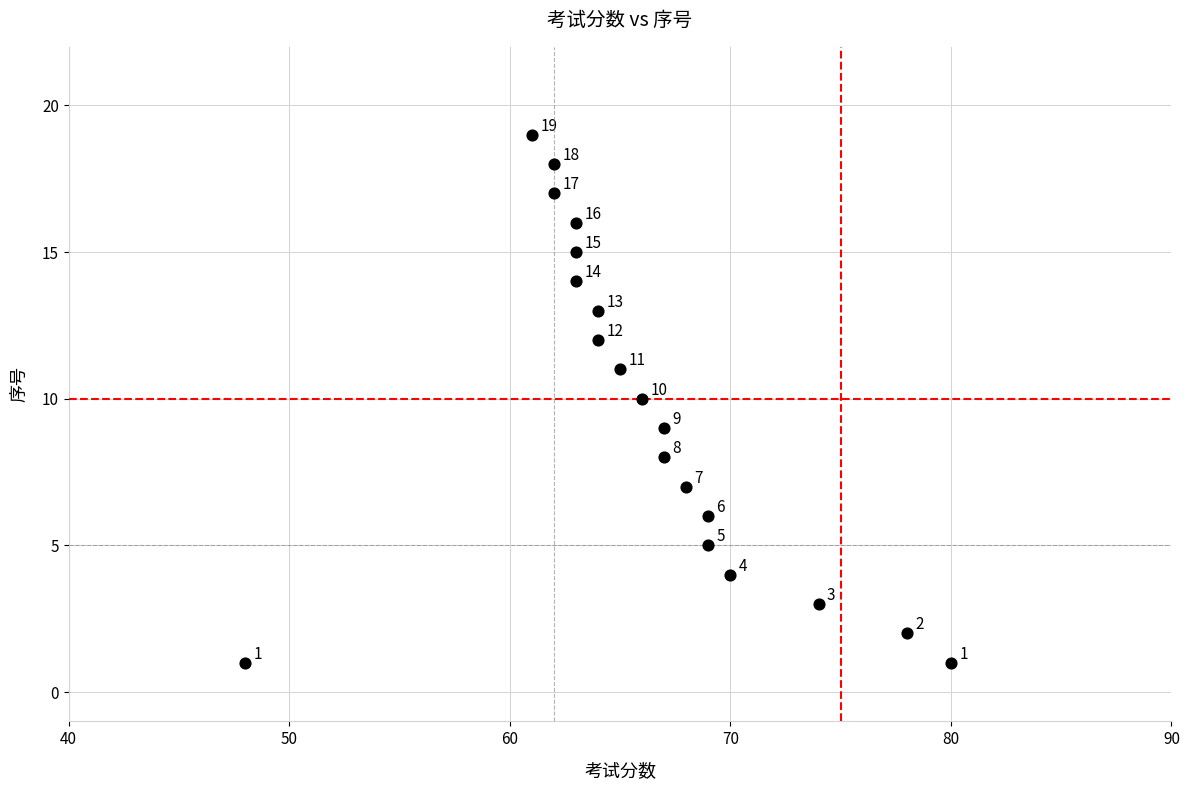

What Y value in the scatter plot is closest to 10?

10